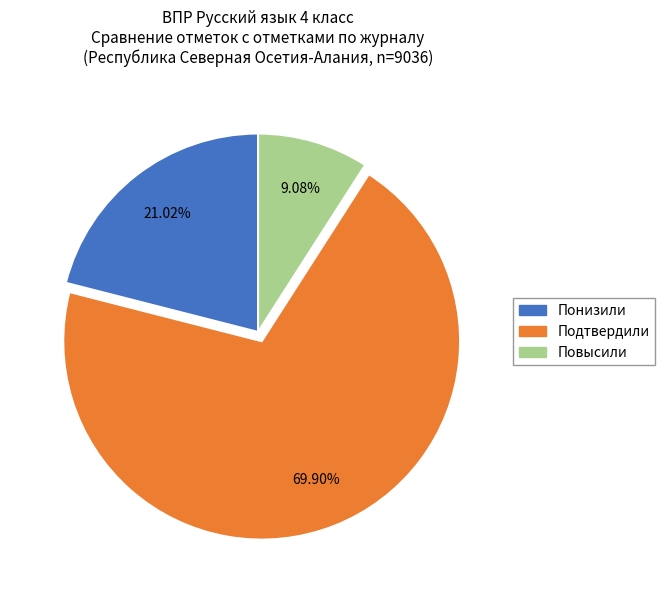

How many segments does this pie chart have?

3